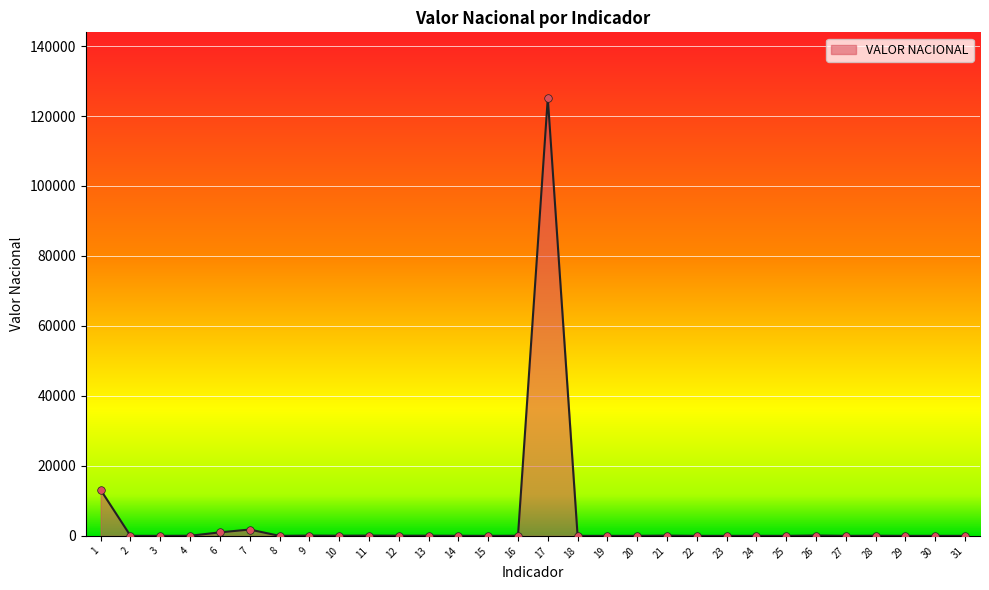

Approximately how many times larger is the value at 3 compared to 16?

0.2